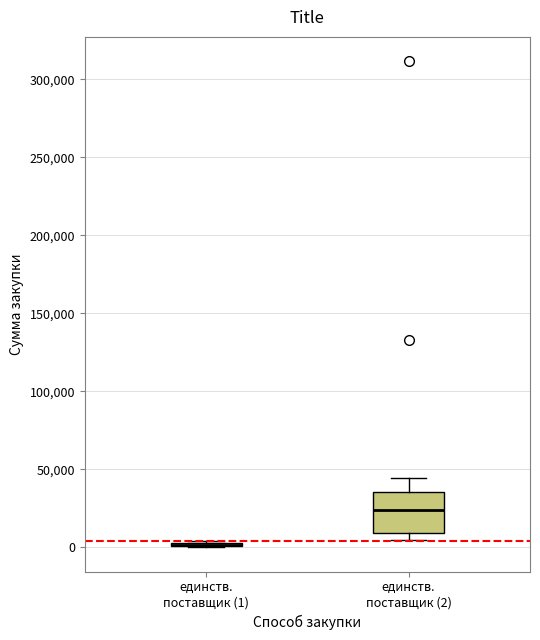

Reading left to right, read every box against the y-axis: the position of its median line, the range the box covers, and the ends of its whiskers. The values are not printed on the chart, so give them approximately, as read against the axis.

единств. поставщик (1): box collapsed to a line at 0, whiskers 0 to 5000
единств. поставщик (2): median 25000, box 10000 to 35000, whiskers 5000 to 45000